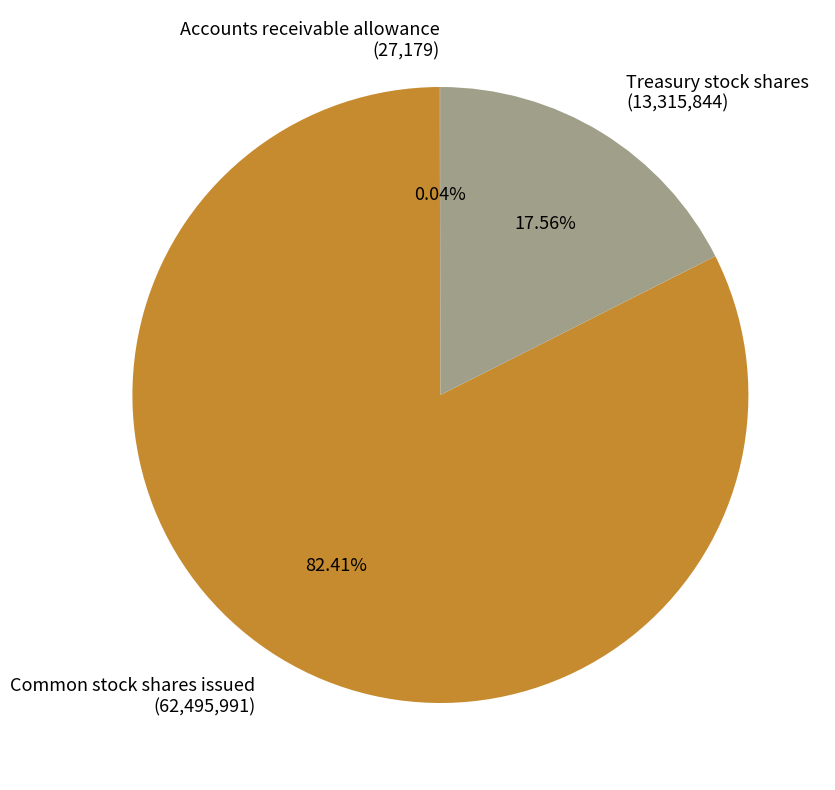

Which has a higher value, Common stock shares issued (62,495,991) or Treasury stock shares (13,315,844)?

Common stock shares issued (62,495,991)